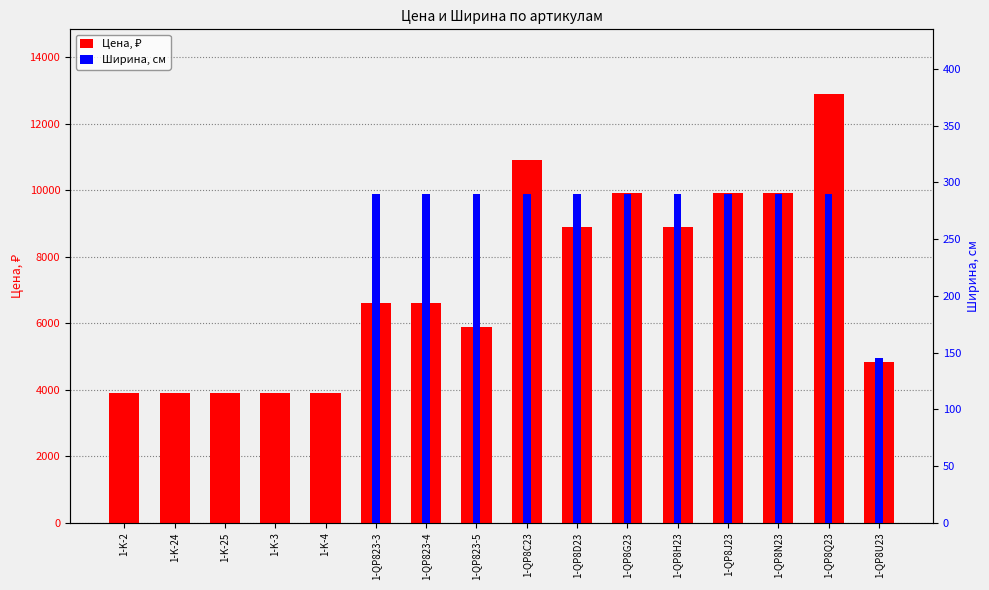

What position from the left is 1-QP823-5?

8